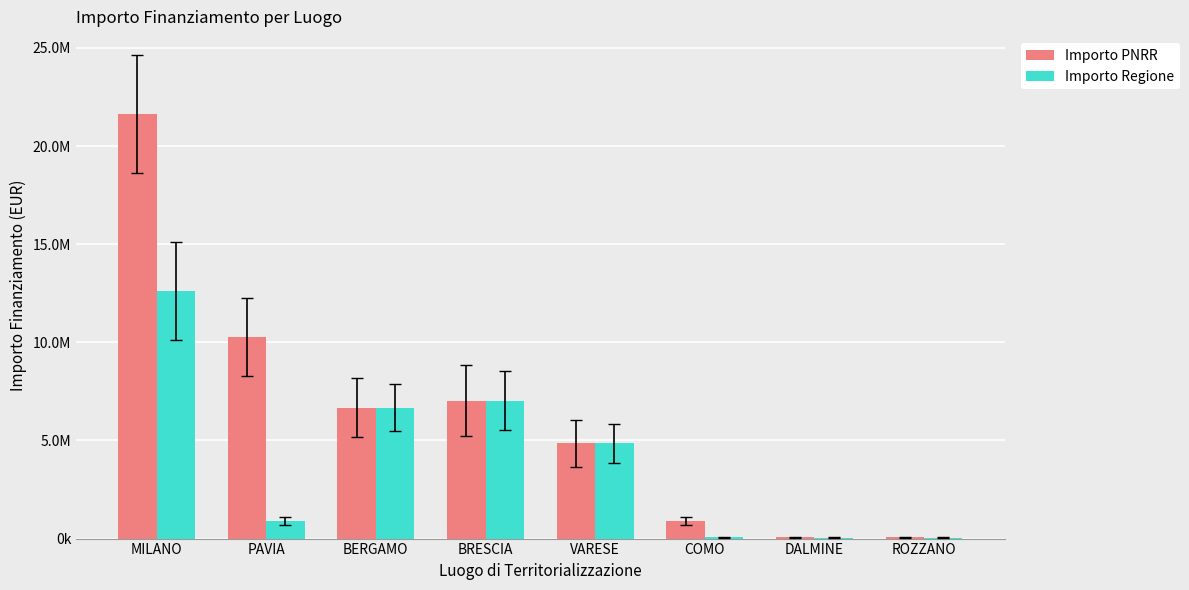

Does the chart contain stacked bars?

No